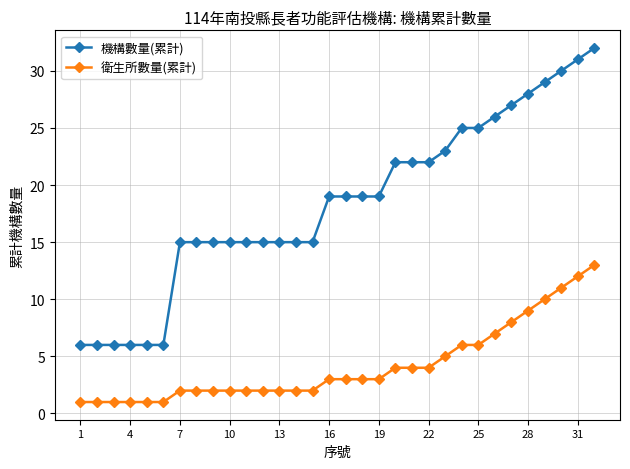

List the series in order of their overall mean, highest first.

機構數量(累計), 衛生所數量(累計)